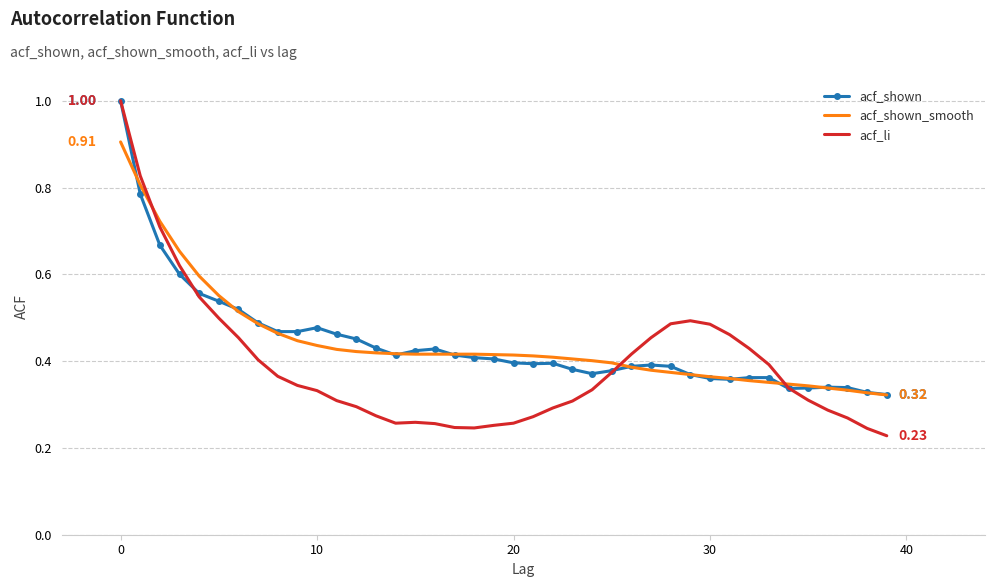

Which series has the widest spread of values?

acf_li